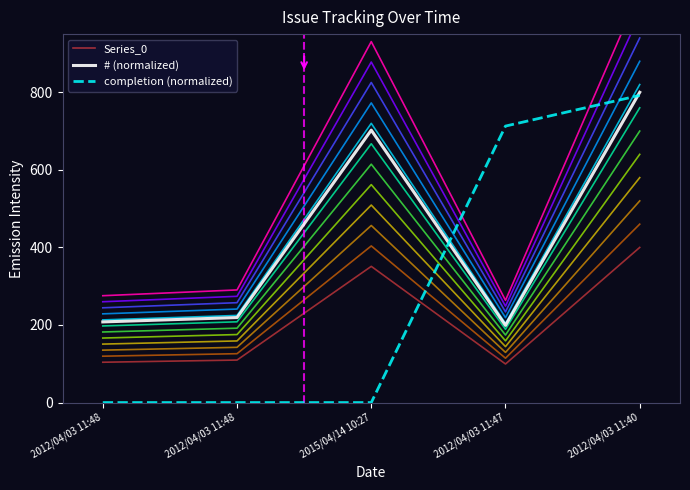

Reading right to left, what are all the values shown in this chart?

Series_0: 400.0	99.5	351.2	109.6	104.0
# (normalized): 800.0	199.0	702.4	219.2	207.9
completion (normalized): 792.1	712.9	0.0	0.0	0.0